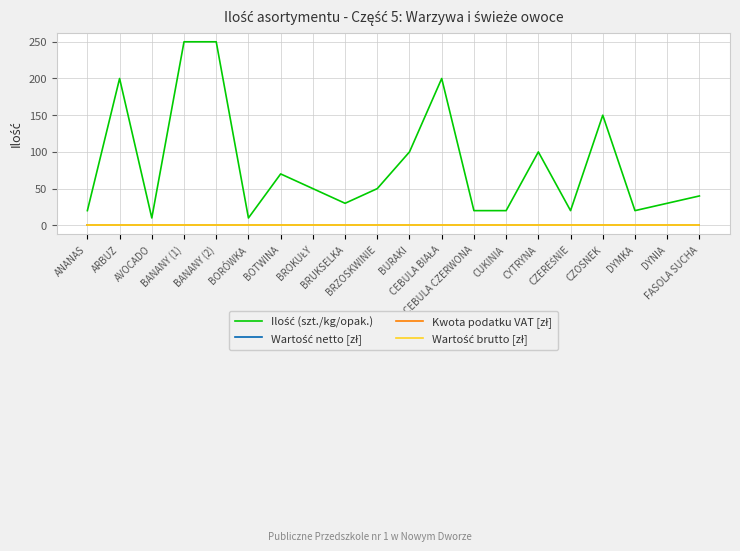

Which category has the lowest value in the Wartość brutto [zł] series?

ANANAS